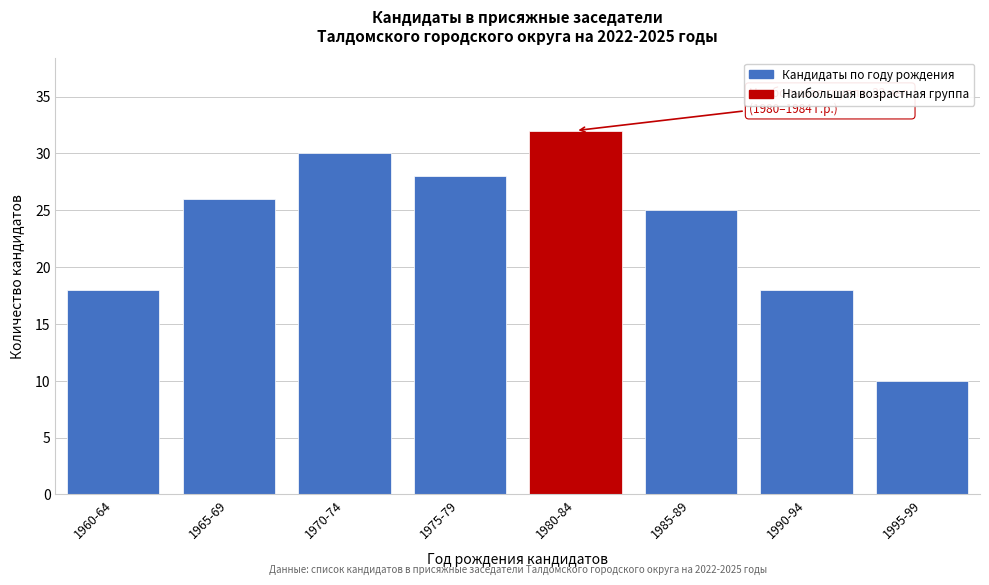

Reading left to right, what are all the values shown in this chart?

18	26	30	28	32	25	18	10